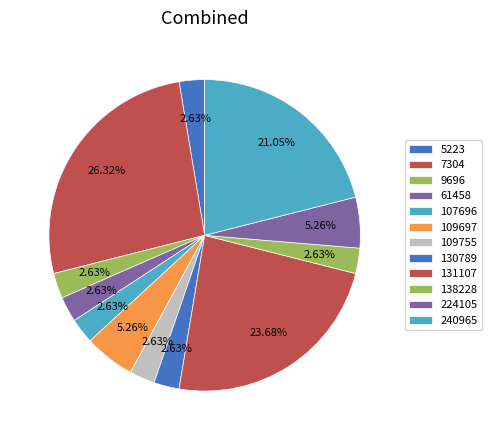

How many segments does this pie chart have?

12